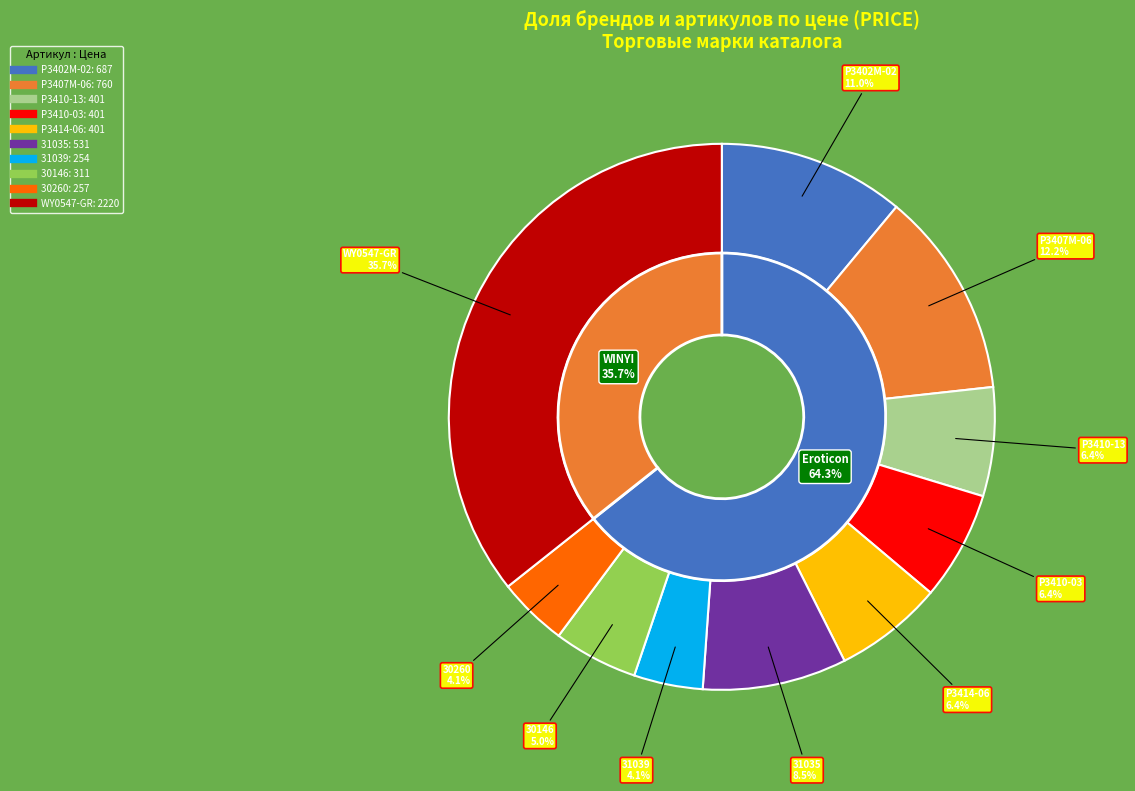

What is the largest slice in the pie chart?

WY0547-GR